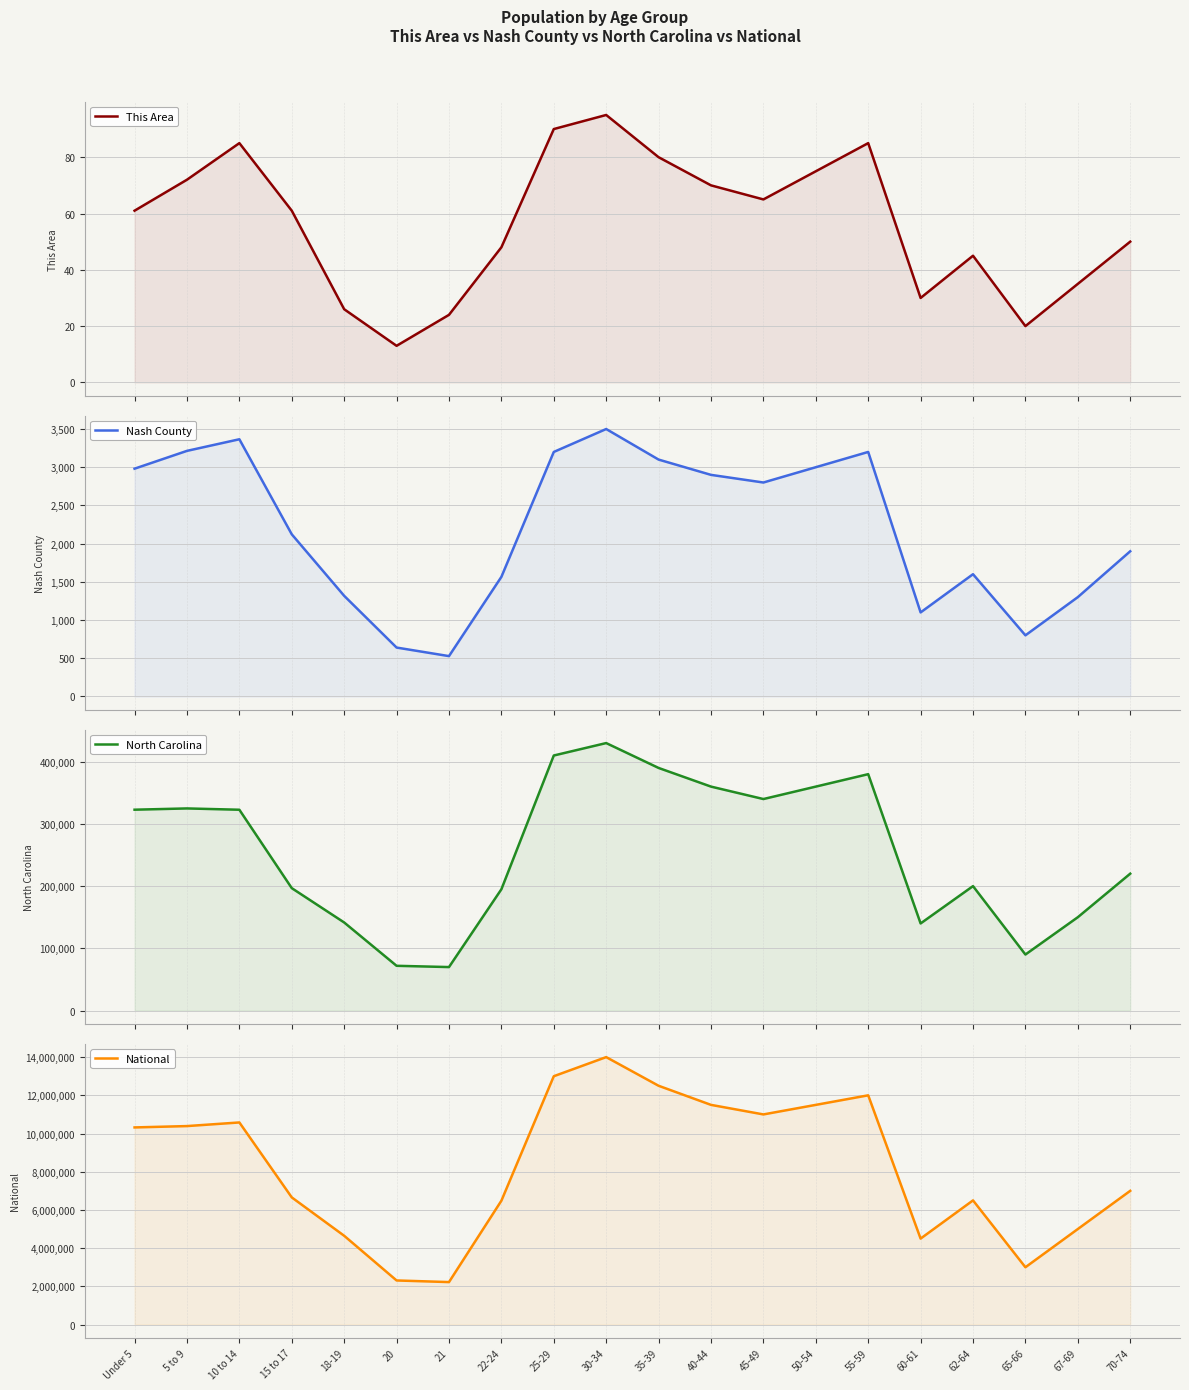

What is the sum of all North Carolina values?

5115485